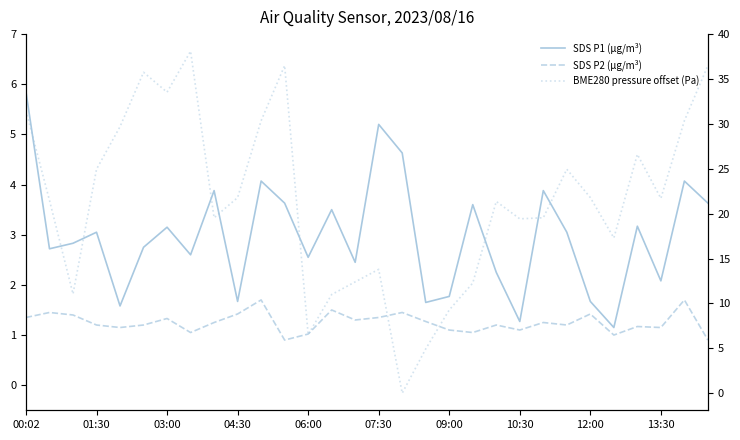

True or false: BME280 pressure offset (Pa) has more than 0 interior local peaks.

True